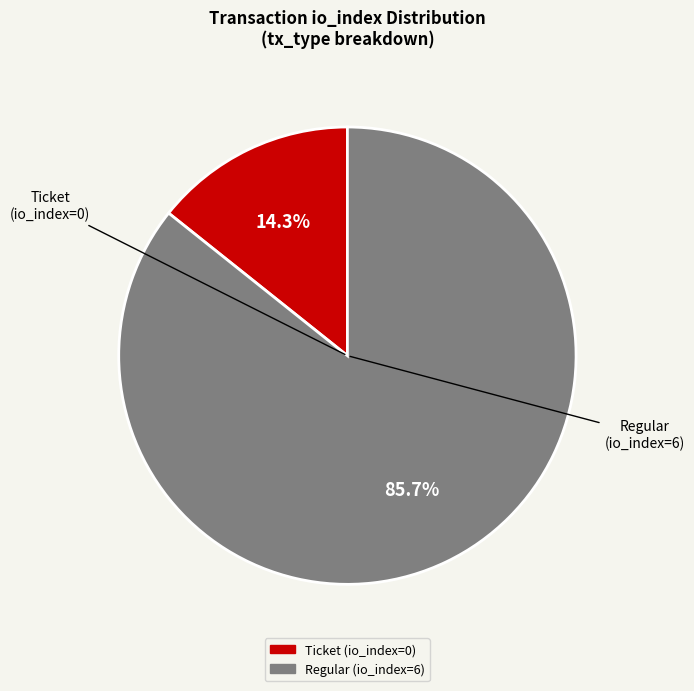

True or false: Ticket (io_index=0) accounts for 1% of the total.

False